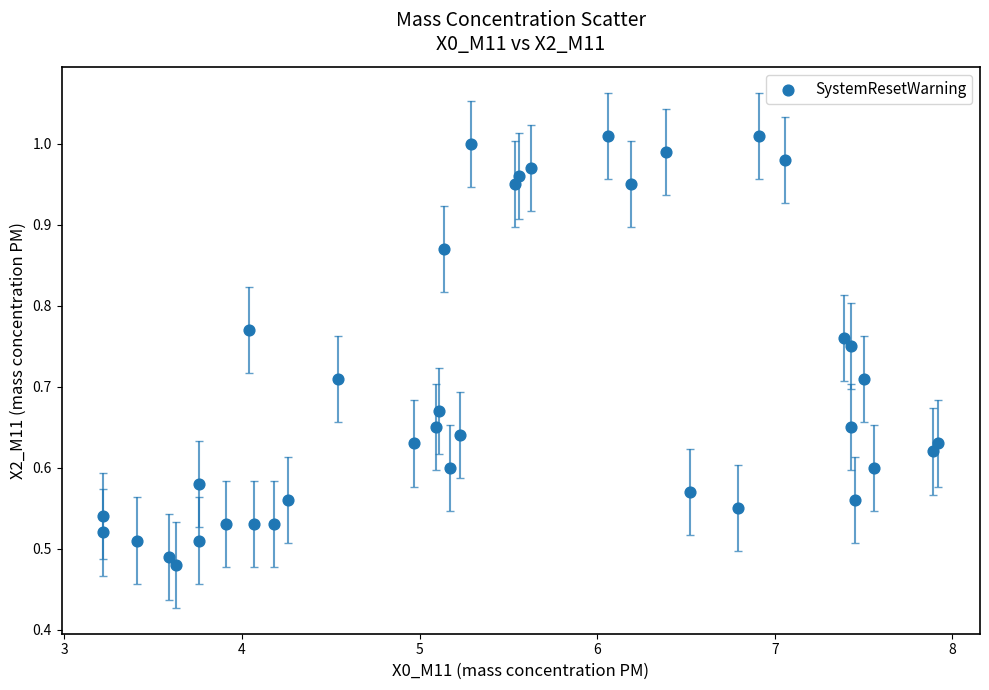

What is the range of X values (max minus min)?

4.7